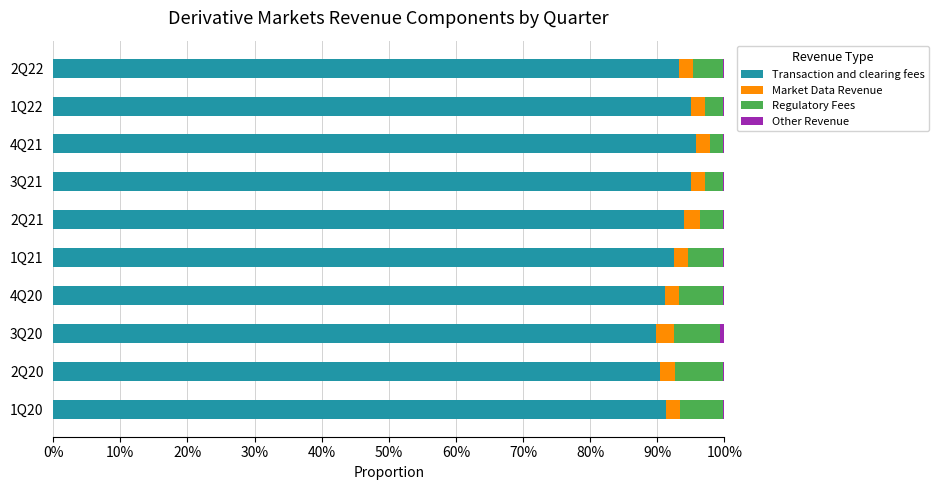

What is the highest value of the Transaction and clearing fees series?

95.7